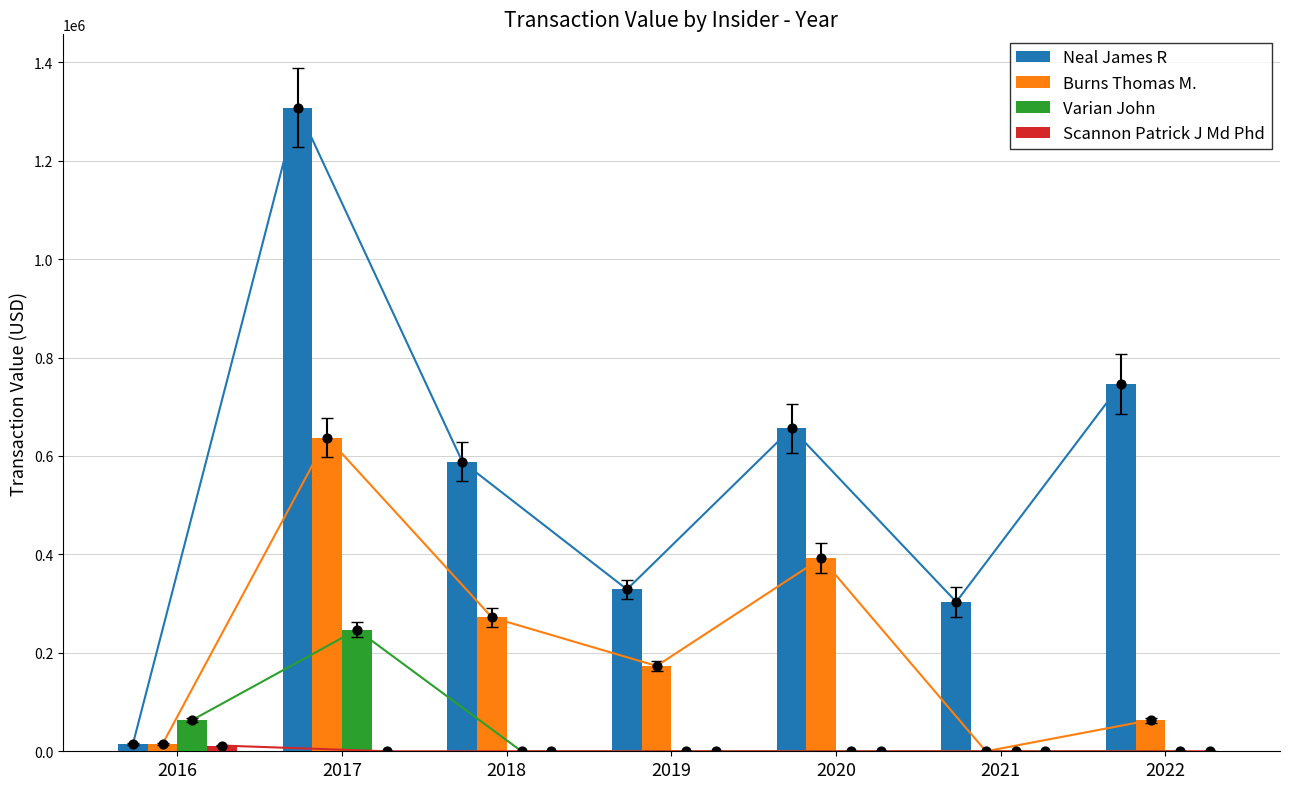

At how many categories does at least one series exceed 139135?

6